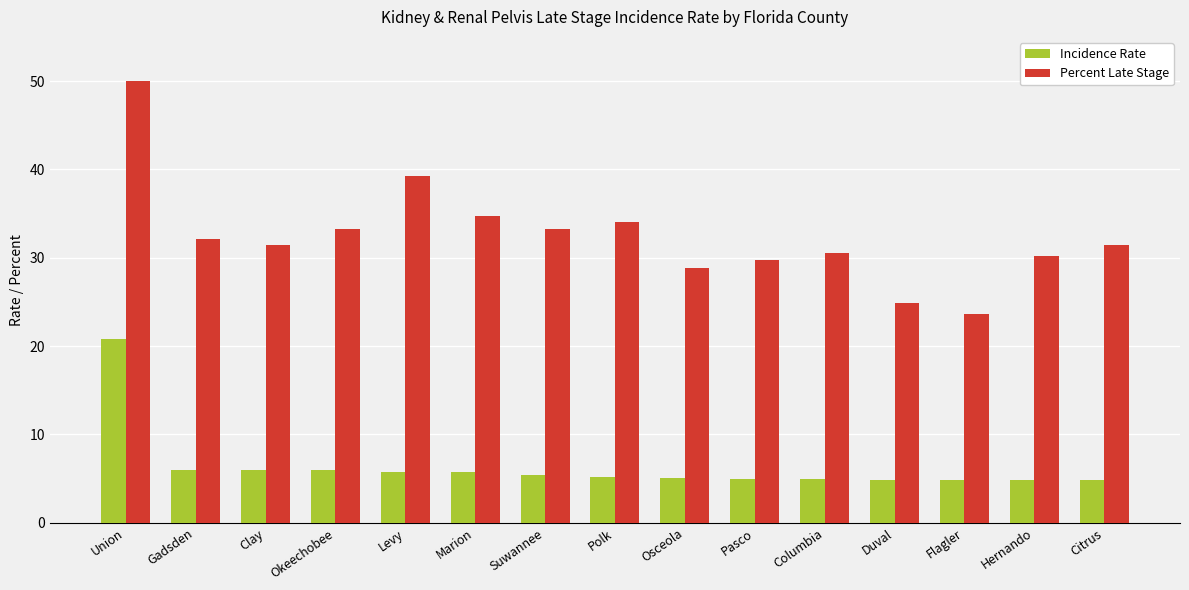

What is the total value across all series at Union?

70.8